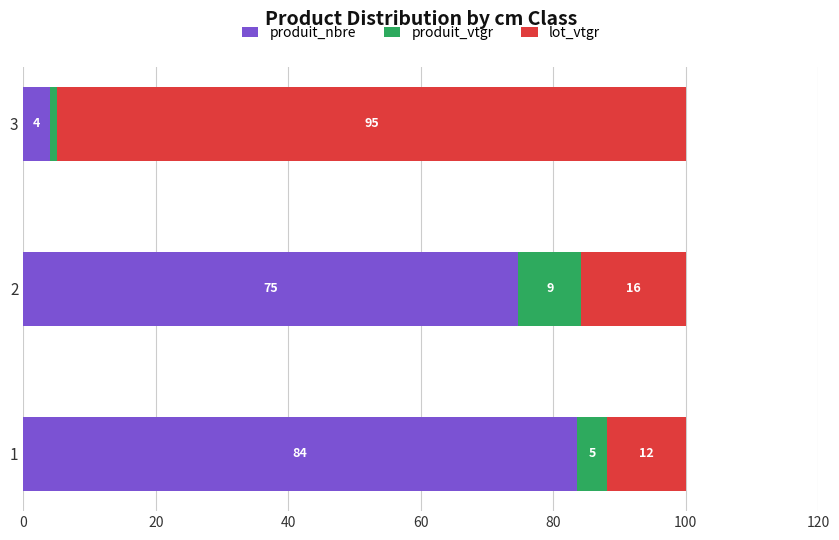

What are all the series names shown in the legend?

produit_nbre, produit_vtgr, lot_vtgr